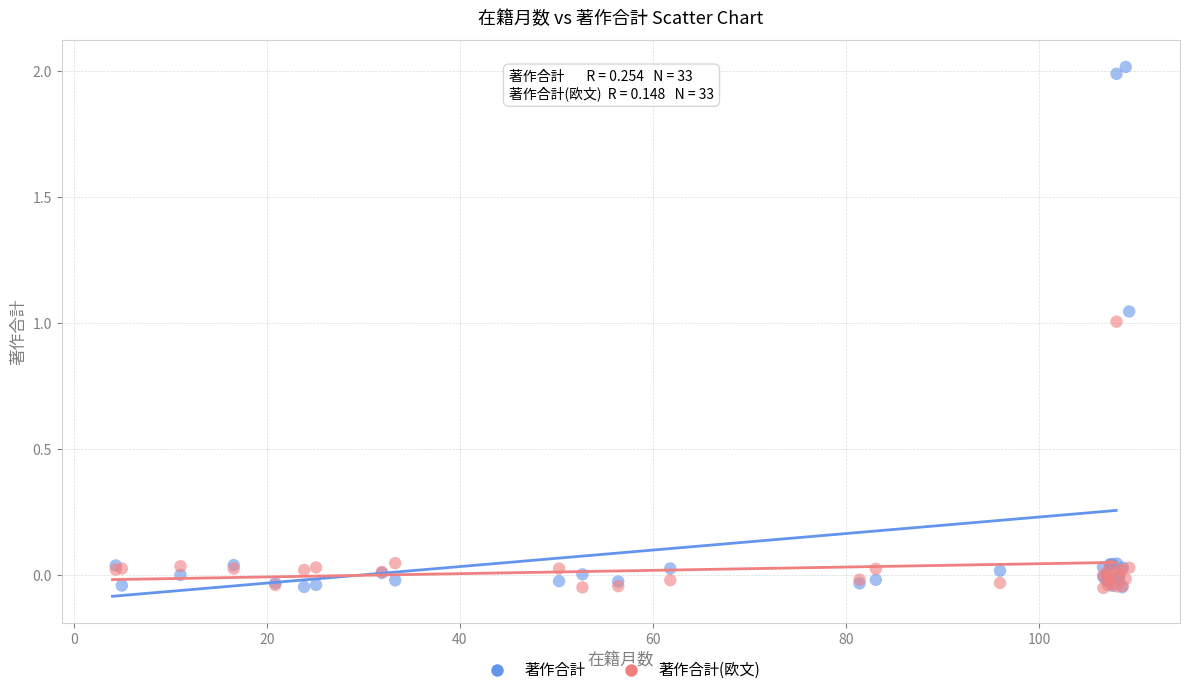

What are all the series names shown in the legend?

著作合計, 著作合計(欧文)